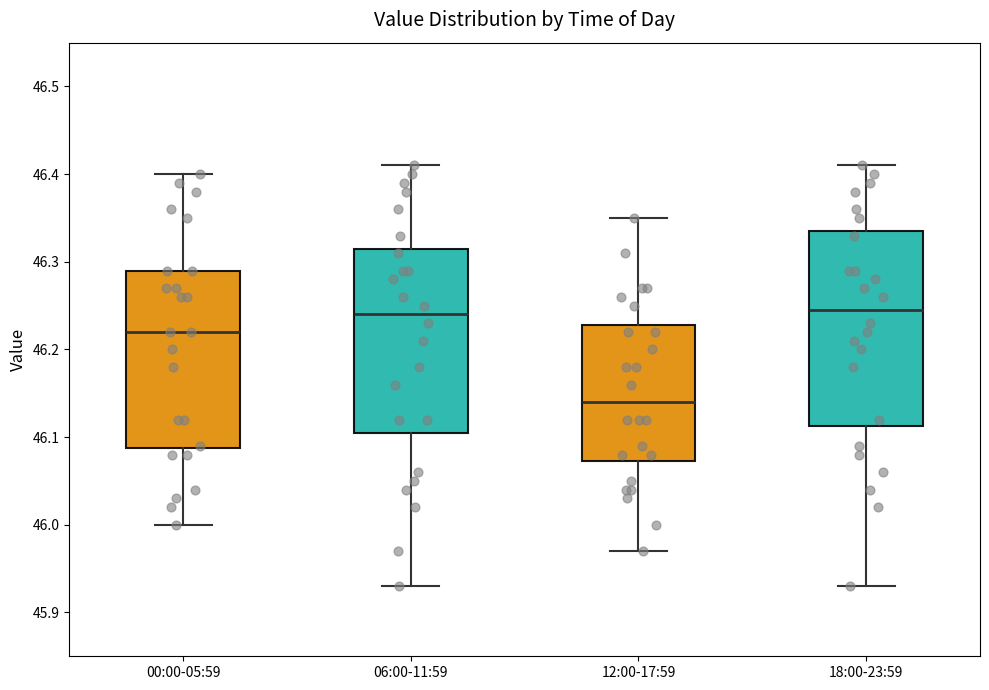

Which box's median line is the lowest?

12:00-17:59